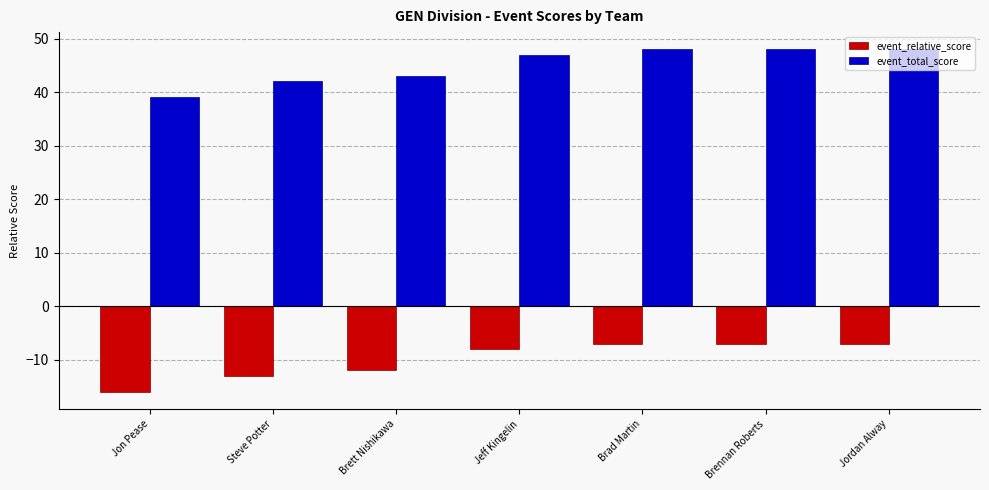

How many event_total_score values are between 42 and 48?

6